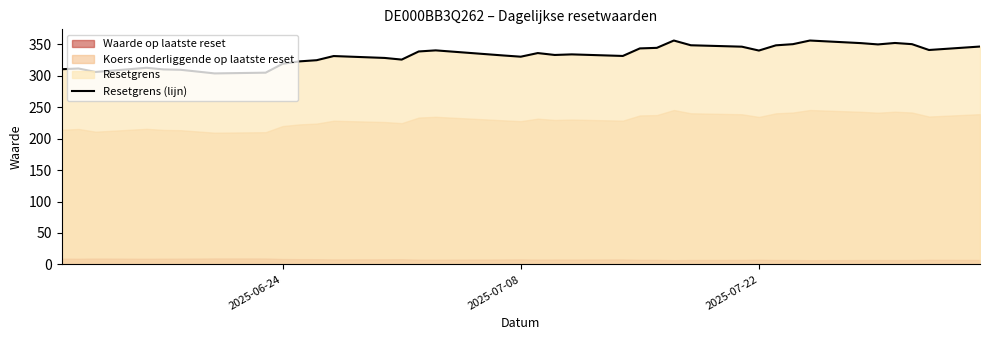

What is the difference between the maximum and minimum values?

52.3